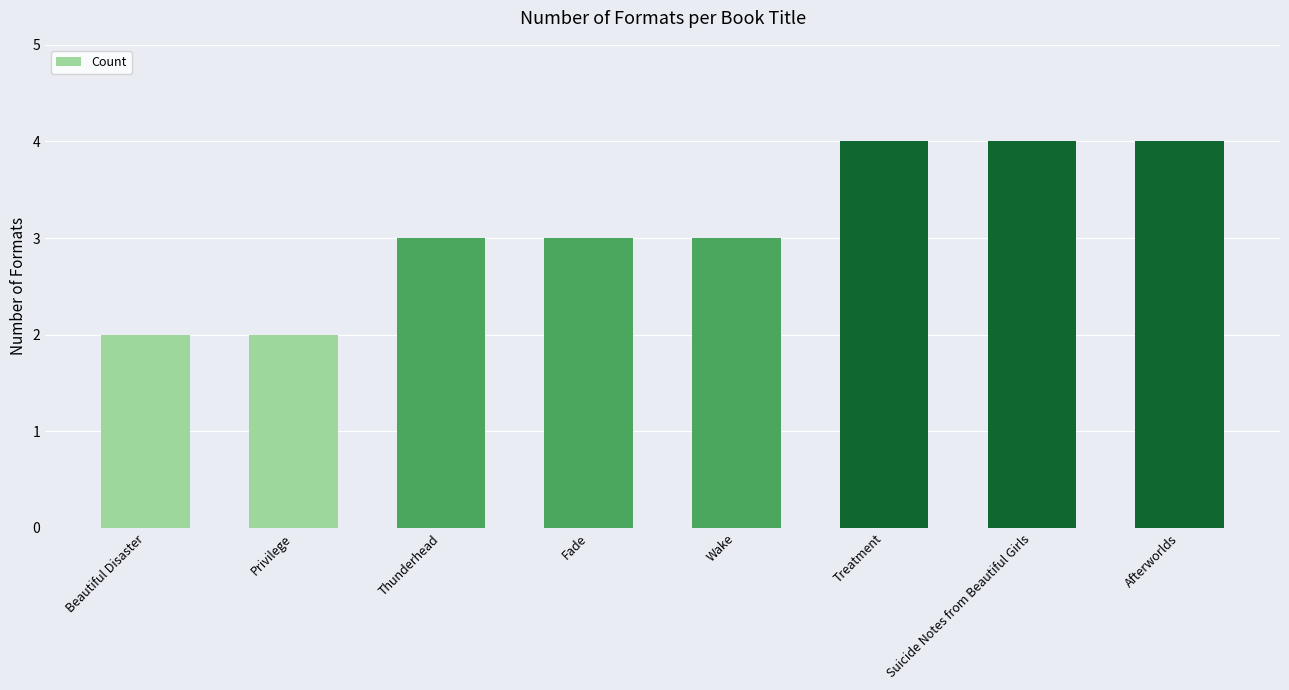

True or false: the data shows 2 at Suicide Notes from Beautiful Girls.

False